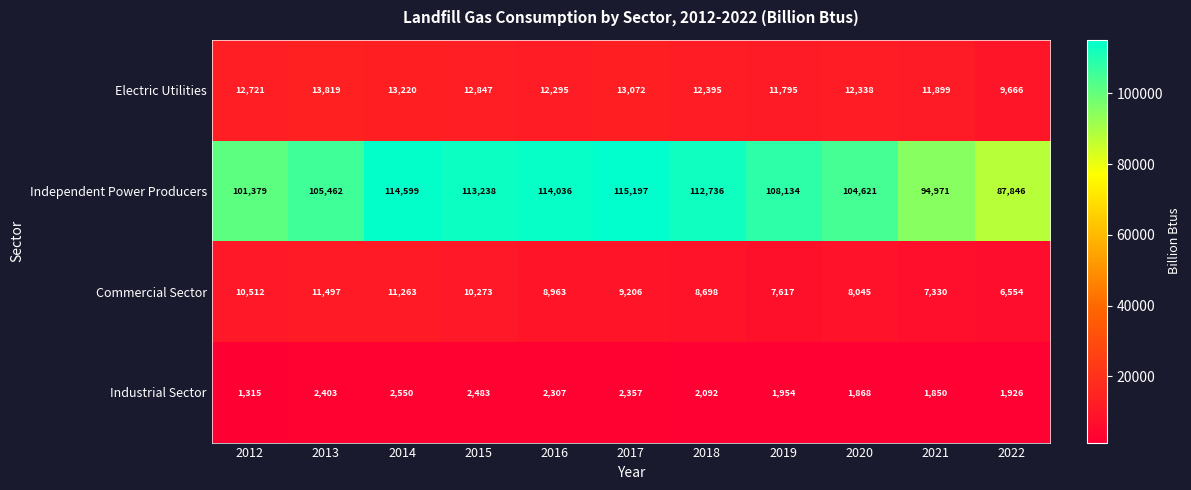

How many data points does each series have?

11